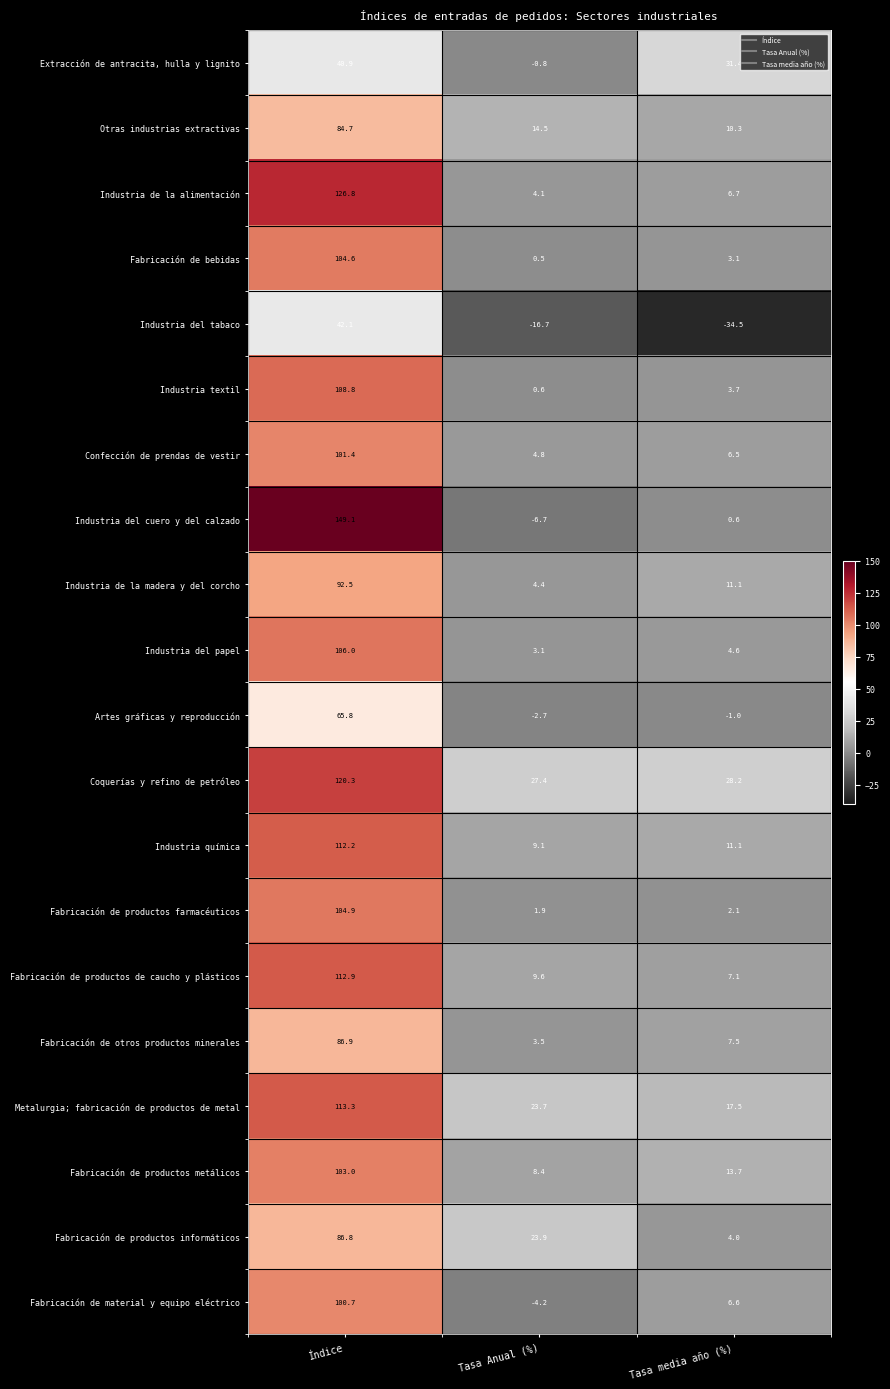

What value does the Fabricación de bebidas series have at Tasa Anual (%)?

0.5